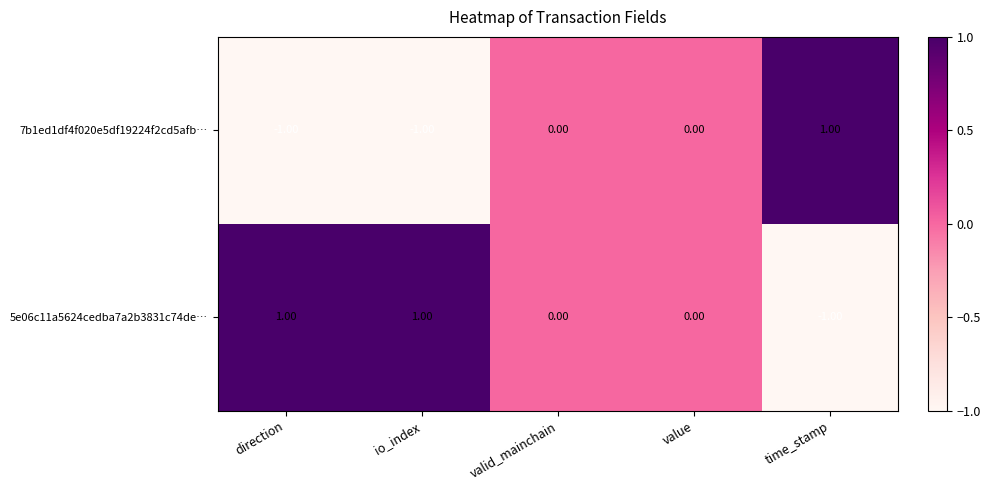

Which category has the highest value in the 7b1ed1df4f020e5df19224f2cd5afb… series?

time_stamp